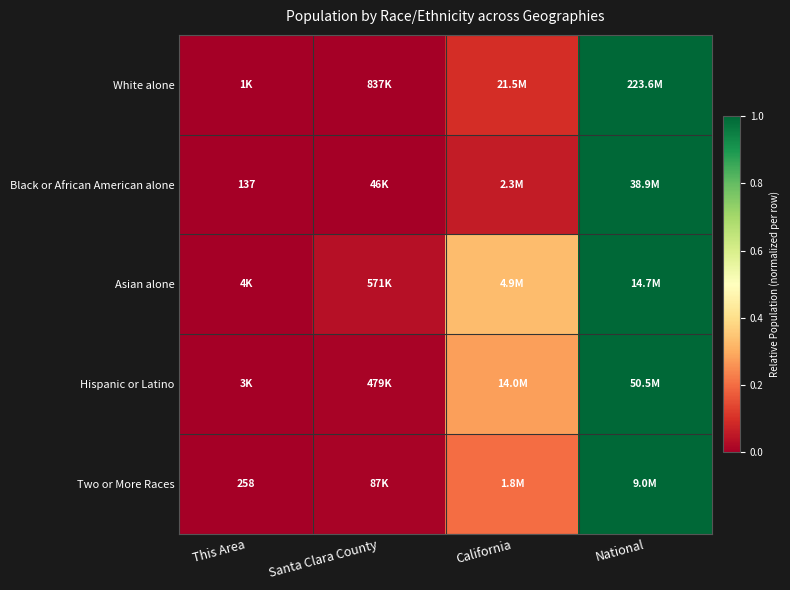

Between California and National, which is larger?

National